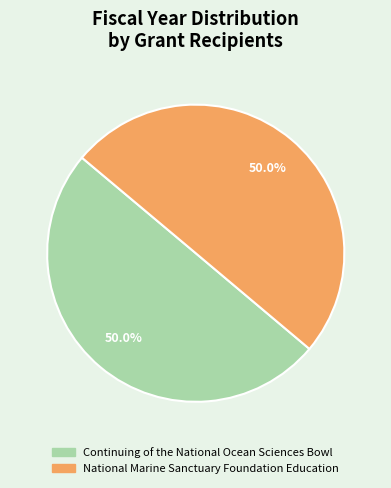

To the nearest percent, what is the combined percentage of National Marine Sanctuary Foundation Education and Continuing of the National Ocean Sciences Bowl?

100%